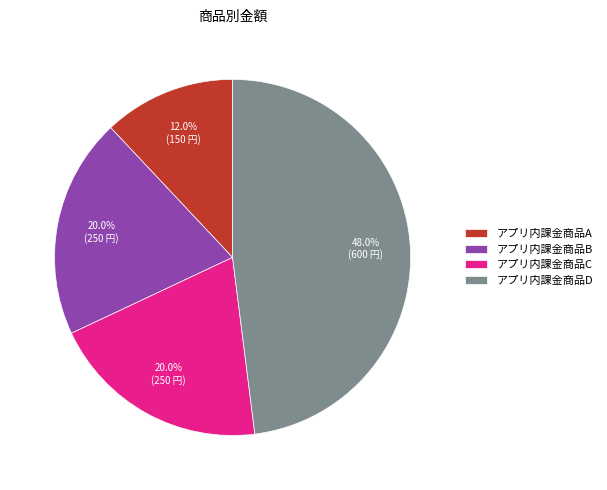

Which slice is the smallest?

アプリ内課金商品A